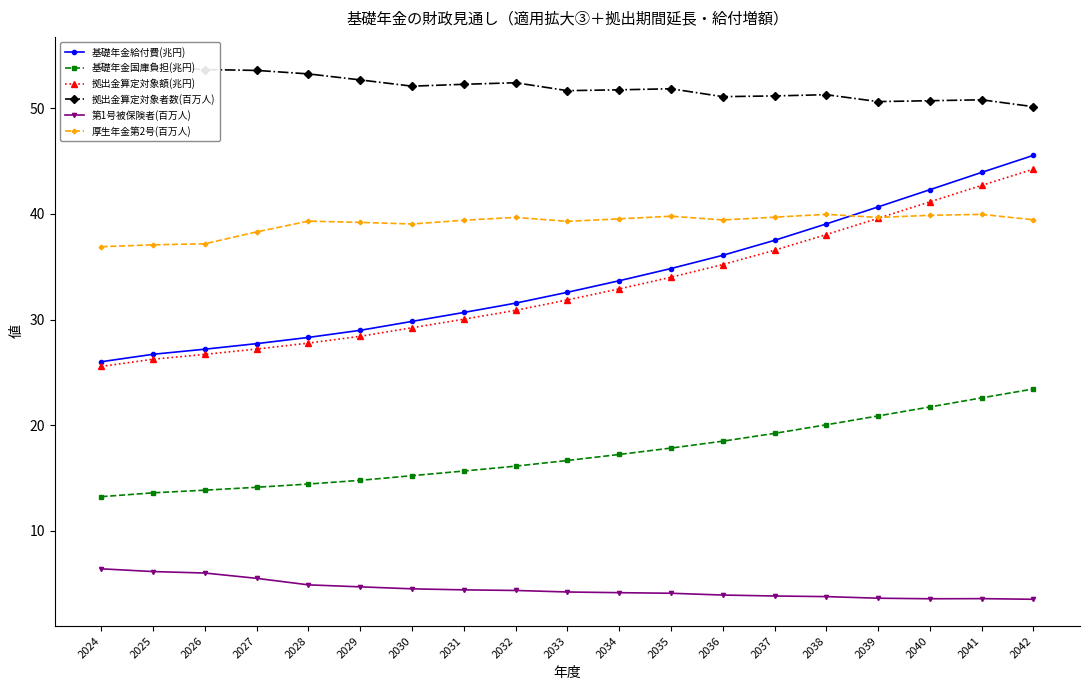

Which series changed the most between 2026 and 2037?

基礎年金給付費(兆円)